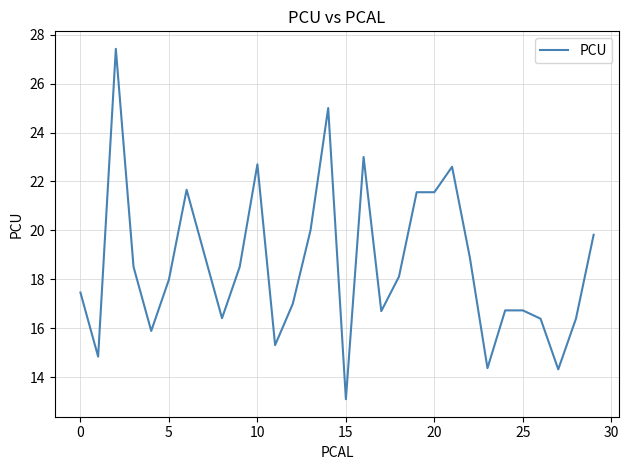

What is the minimum value shown in the chart?

13.1